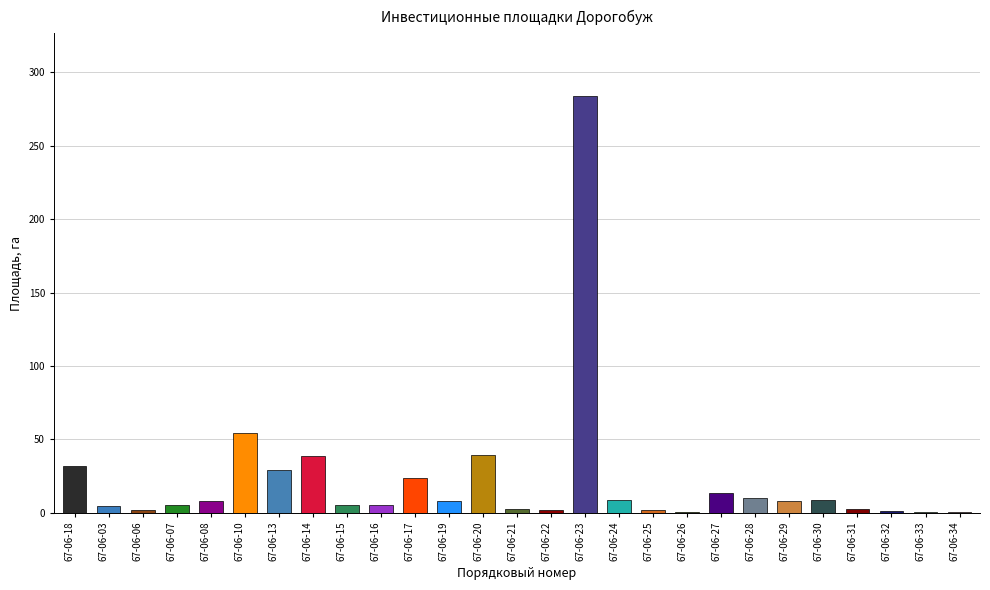

List the labels in order of value, largest first.

67-06-23, 67-06-10, 67-06-20, 67-06-14, 67-06-18, 67-06-13, 67-06-17, 67-06-27, 67-06-28, 67-06-24, 67-06-30, 67-06-08, 67-06-19, 67-06-29, 67-06-15, 67-06-07, 67-06-16, 67-06-03, 67-06-21, 67-06-31, 67-06-06, 67-06-22, 67-06-25, 67-06-32, 67-06-26, 67-06-33, 67-06-34